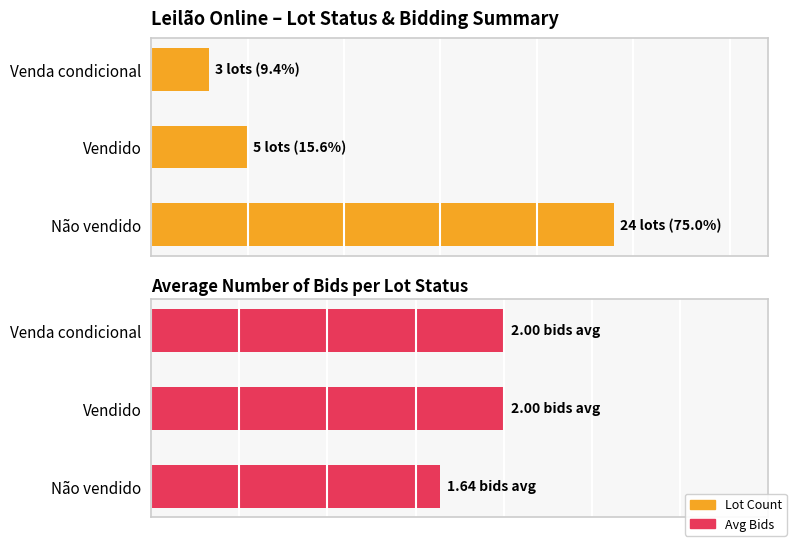

At how many categories does at least one series exceed 5?

1